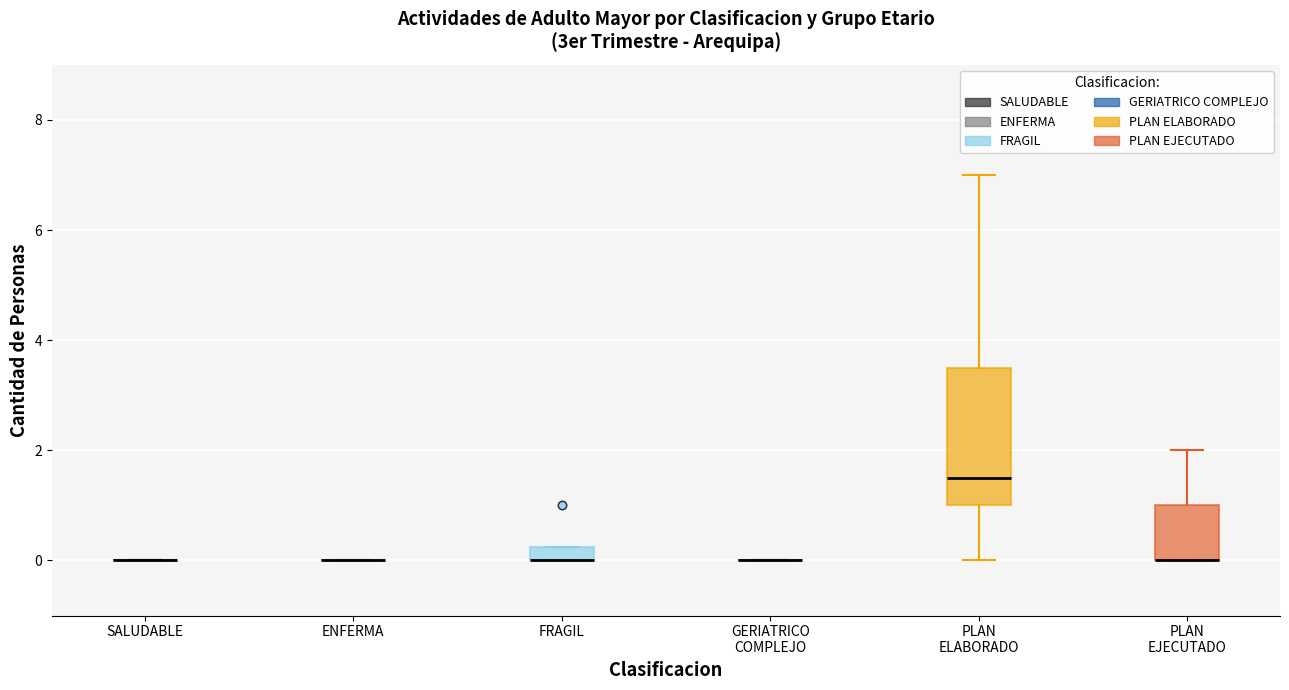

Comparing the boxes themselves (not the whiskers), which one is the tallest?

PLAN ELABORADO